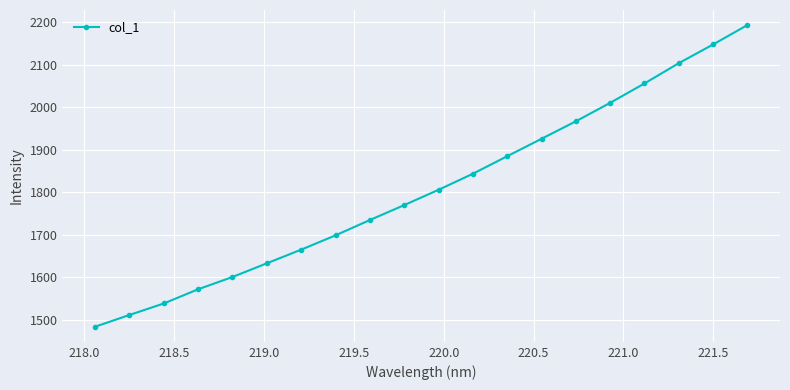

What is the maximum value shown in the chart?

2192.9